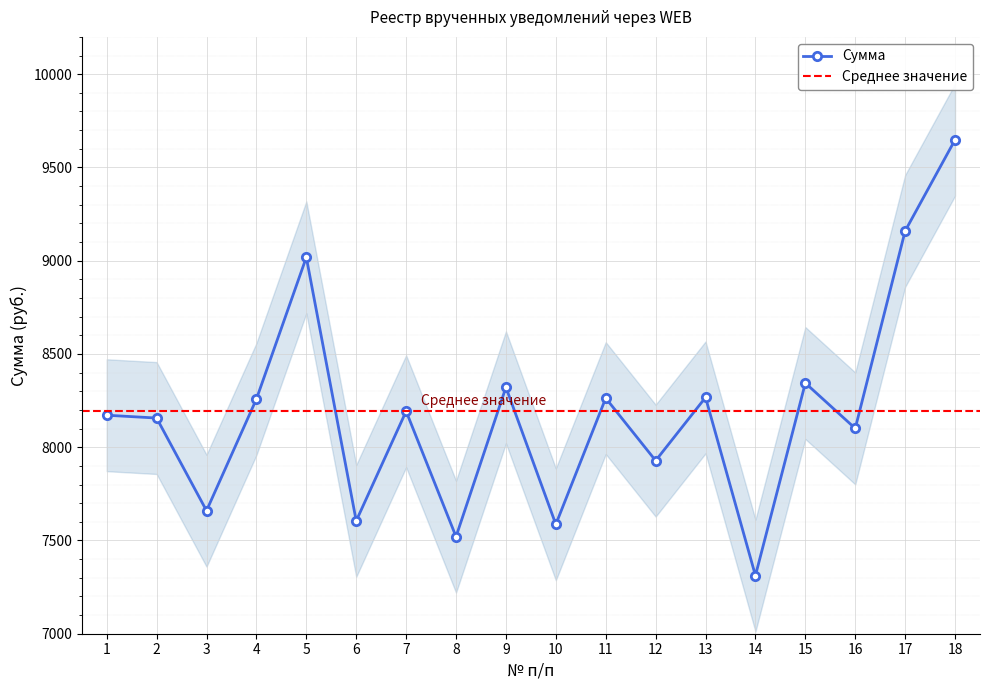

What is the sum of the values at 11 and 18?

17911.4